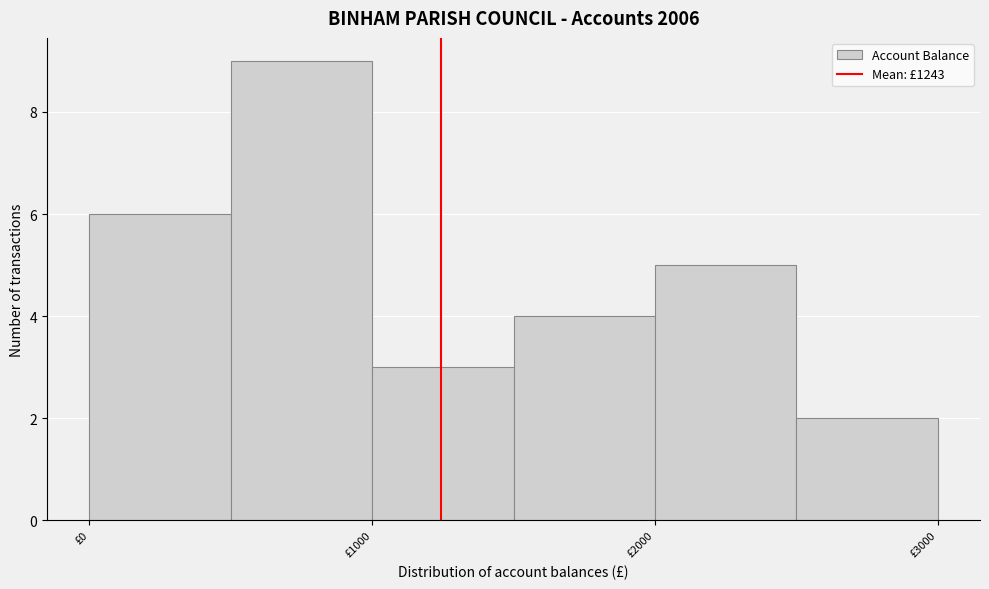

Reading left to right, transcribe this chart: for each bar, give the range it covers on the x-axis and its height. The values are not printed on the chart, so give them approximately, as read against the axis.

0 to 500: 6
500 to 1000: 9
1000 to 1500: 3
1500 to 2000: 4
2000 to 2500: 5
2500 to 3000: 2